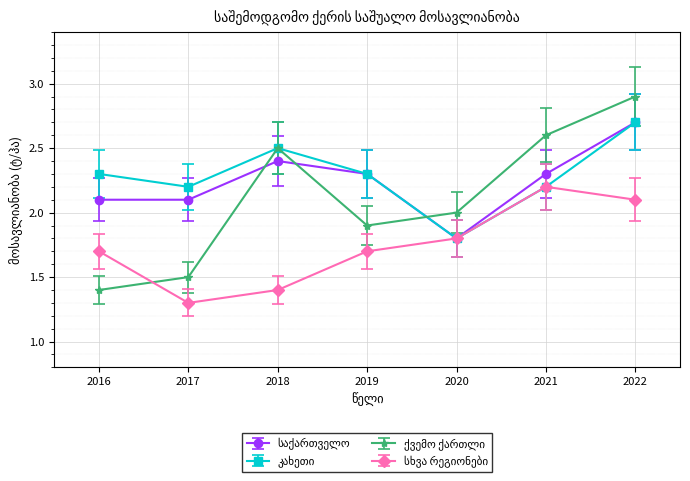

What is the spread (max minus min) of values at 2017?

0.9